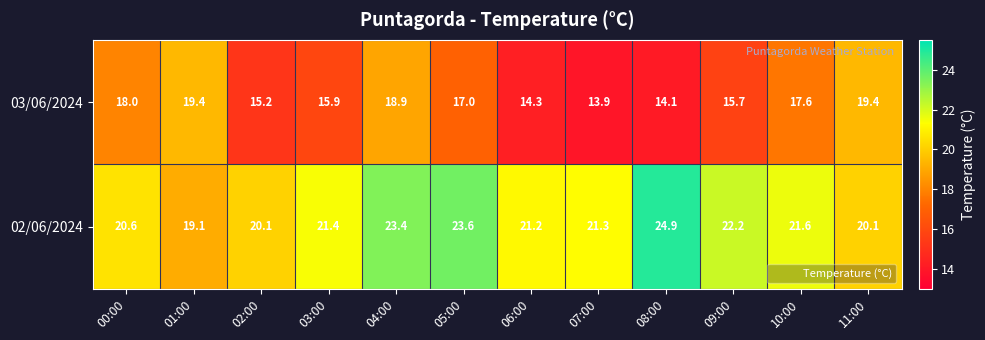

Reading left to right, extract all data points from this chart.

03/06/2024: 18.0	19.4	15.2	15.9	18.9	17.0	14.3	13.9	14.1	15.7	17.6	19.4
02/06/2024: 20.6	19.1	20.1	21.4	23.4	23.6	21.2	21.3	24.9	22.2	21.6	20.1